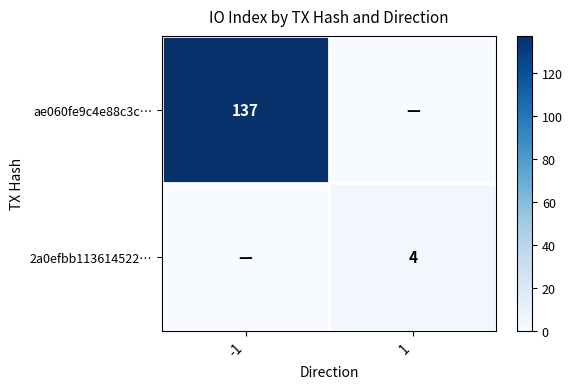

The value of ae060fe9c4e88c3c… at -1 is 45. True or false?

False